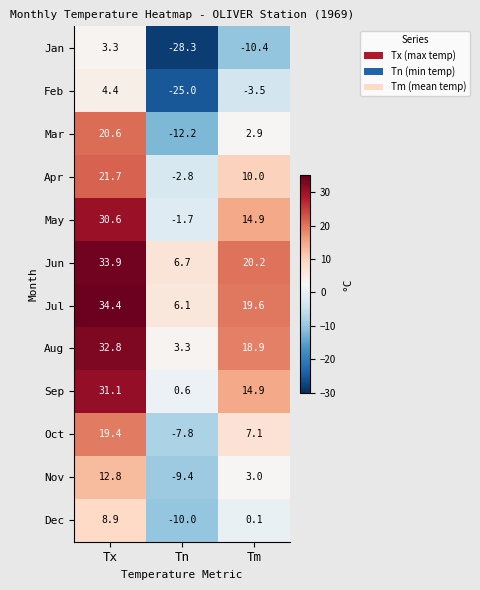

Count the number of data series in this chart.

12